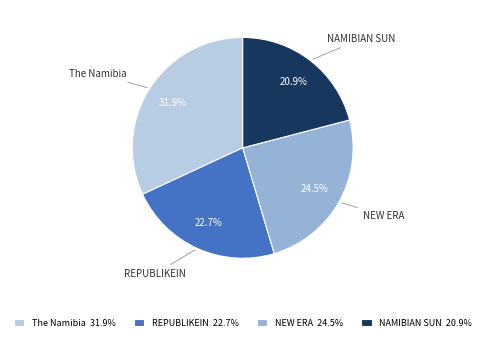

Approximately how many times larger is the value at REPUBLIKEIN compared to The Namibia?

0.7